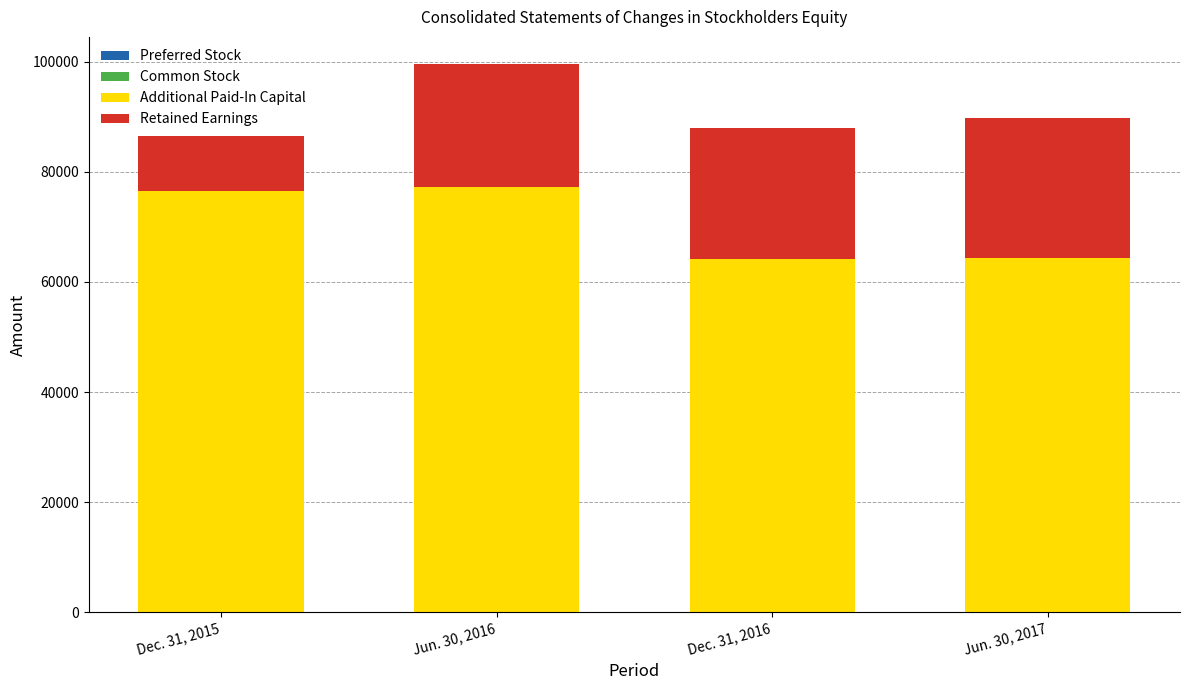

At which category is the sum across all series the highest?

Jun. 30, 2016